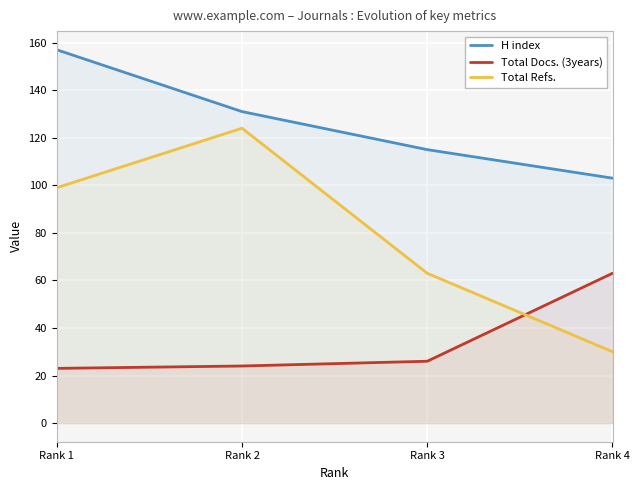

What is the difference between the highest and lowest values at Rank 2?

107